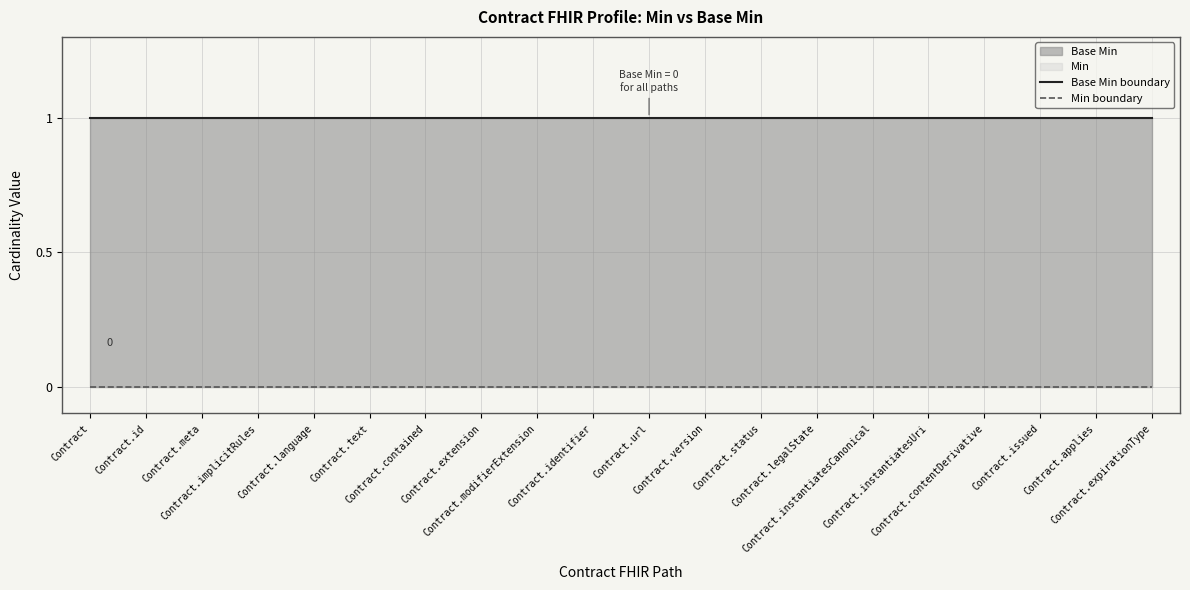

What position from the right is Contract.issued?

3